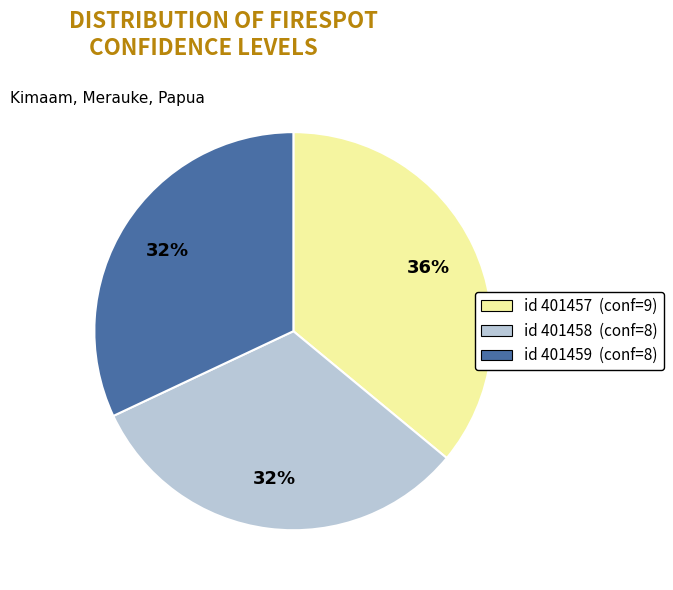

To the nearest percent, what is the average slice percentage?

33%